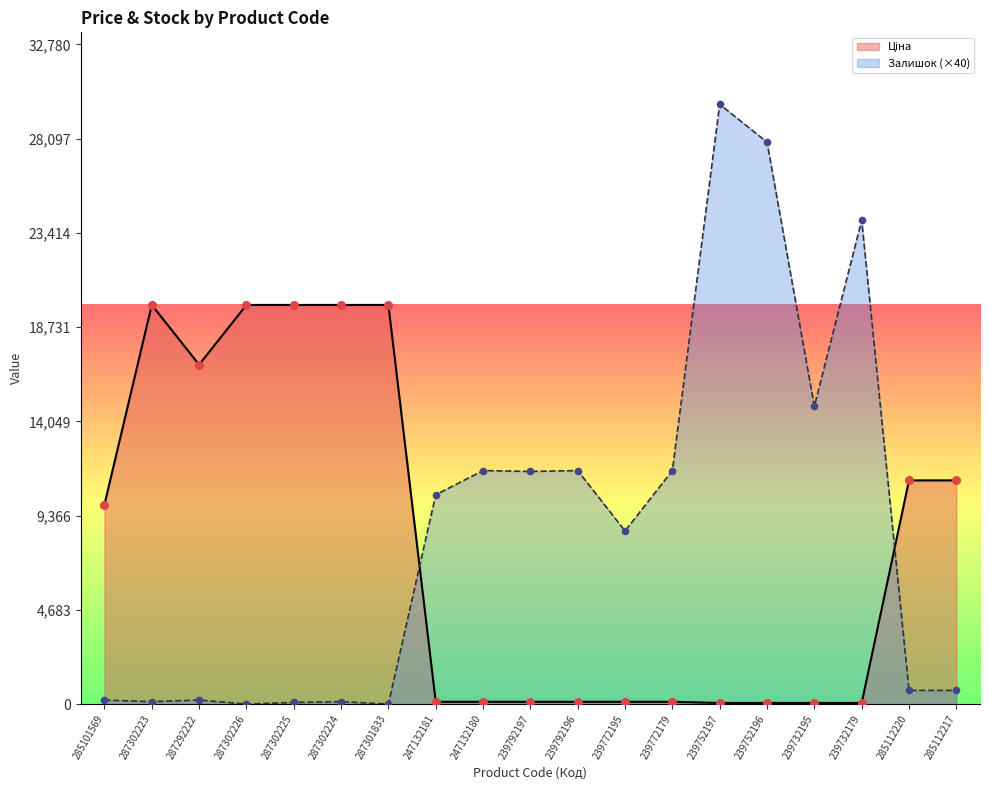

Which series has the largest Y range (max minus min)?

Залишок